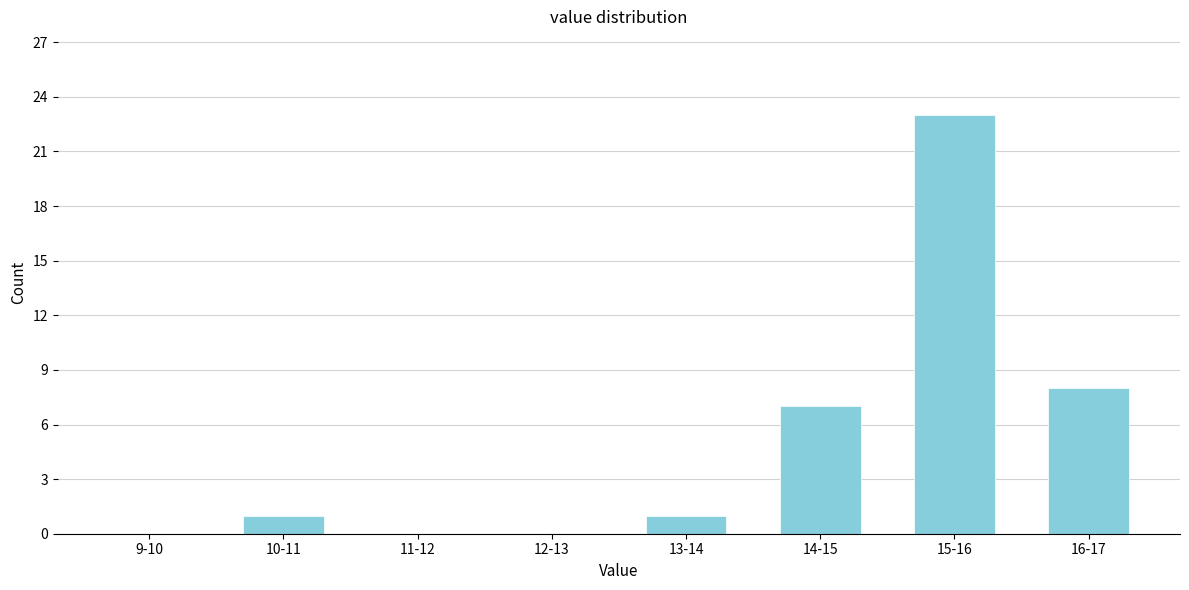

Reading right to left, transcribe all the data shown in this chart.

16-17=8	15-16=23	14-15=7	13-14=1	12-13=0	11-12=0	10-11=1	9-10=0